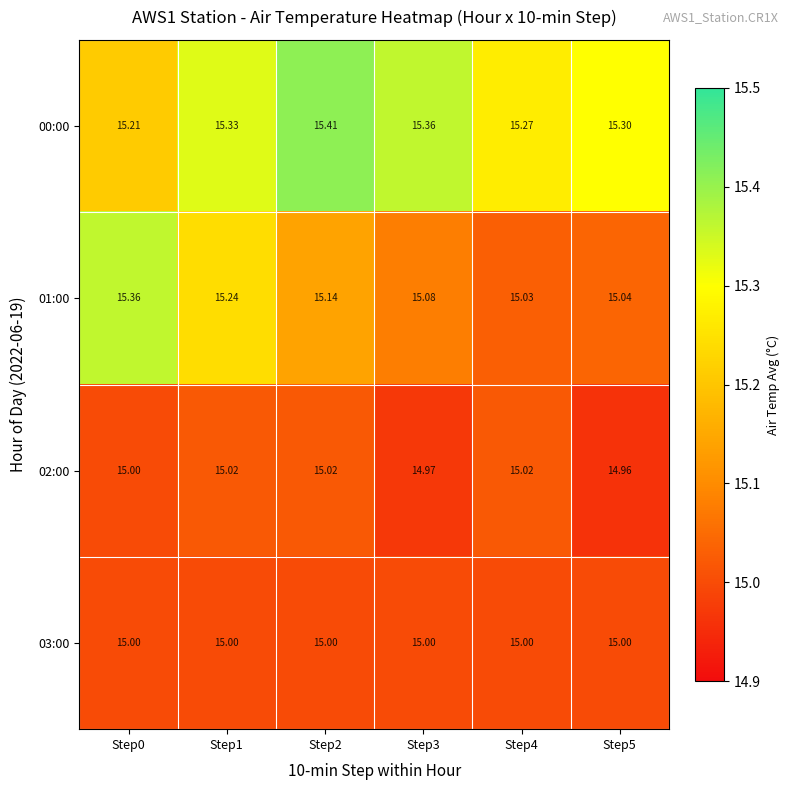

Is the value of 02:00 at Step1 greater than the value of 01:00 at Step0?

No